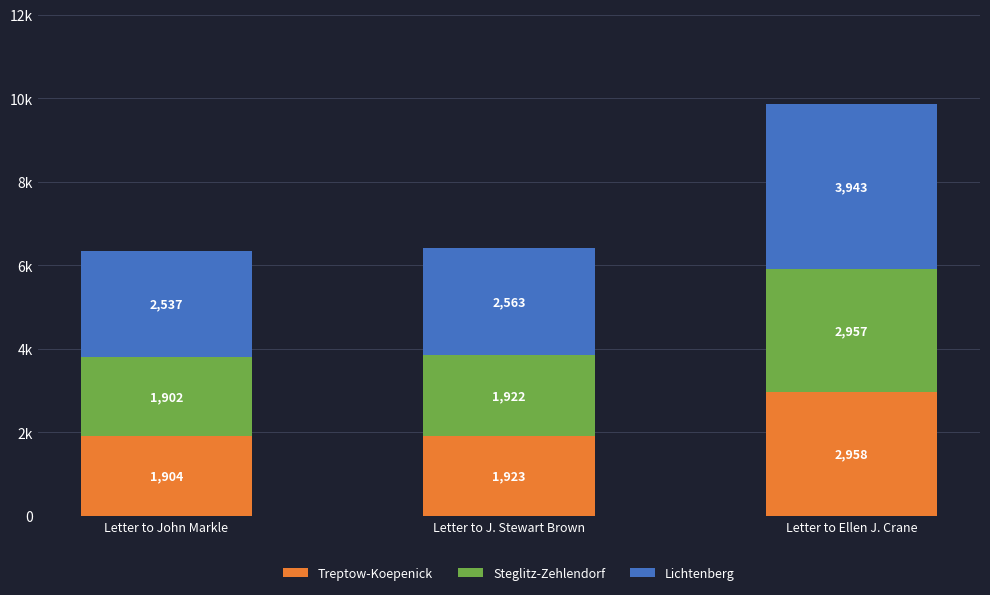

What are all the series names shown in the legend?

Treptow-Koepenick, Steglitz-Zehlendorf, Lichtenberg